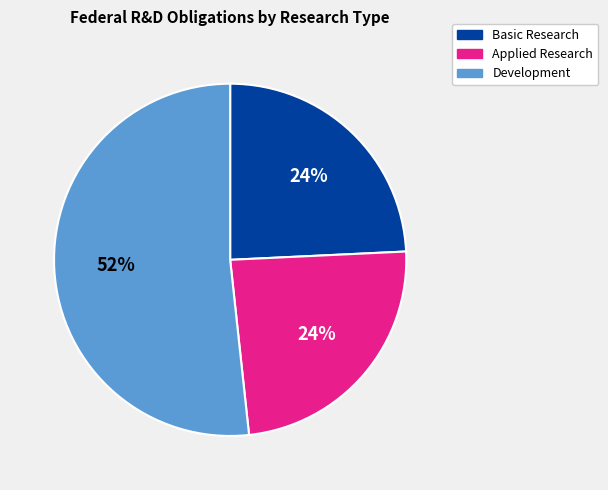

Which slice is the largest?

Development